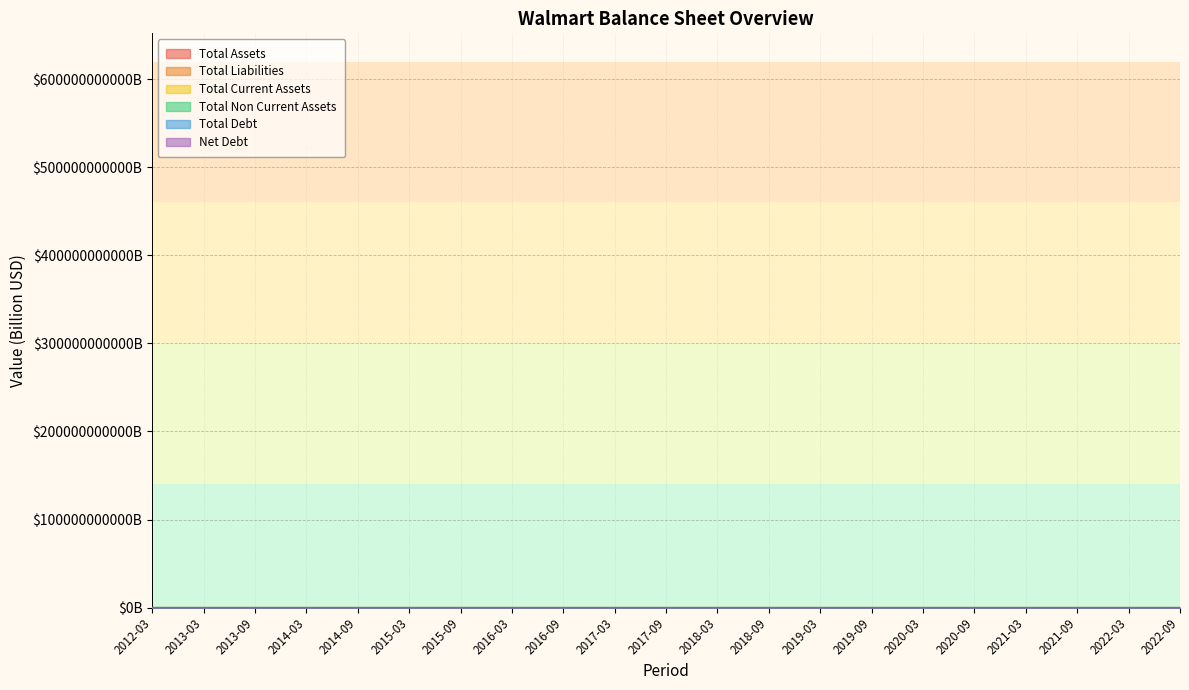

Which series has the largest range (max minus min)?

Total Assets